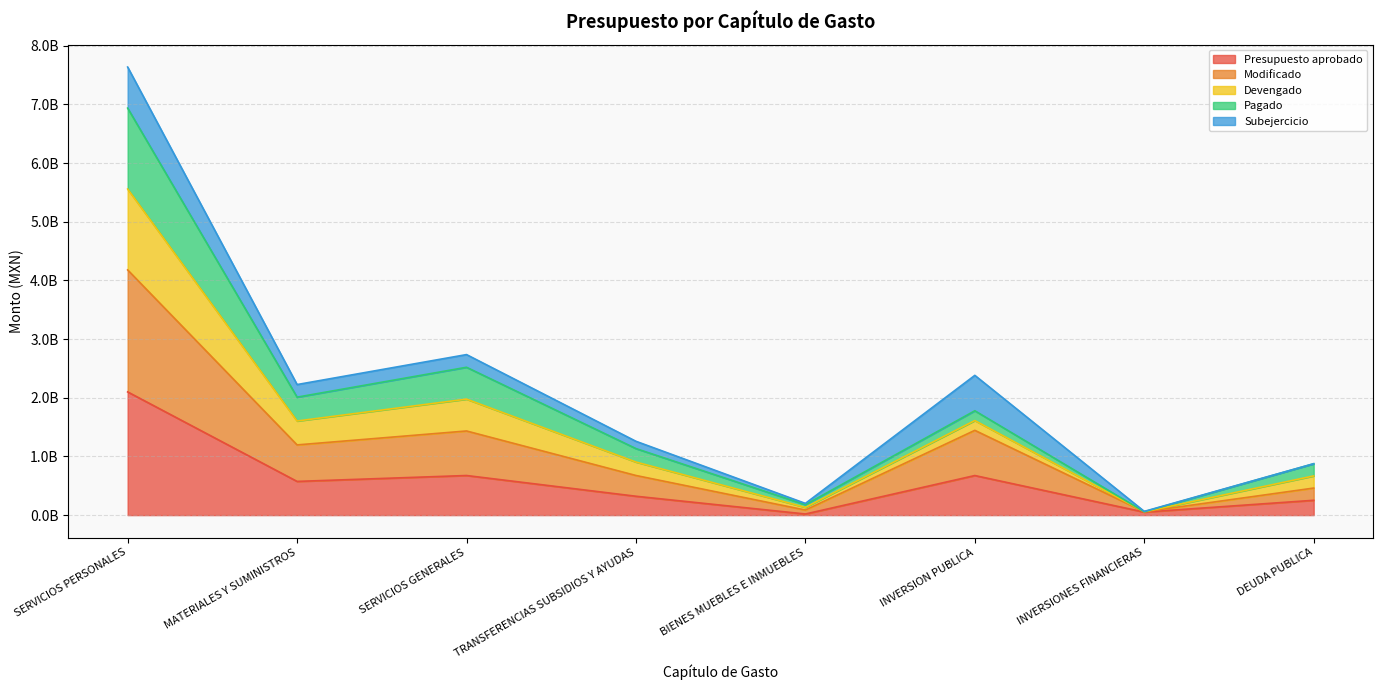

True or false: Devengado has a value of 1235317197.6 at DEUDA PUBLICA.

False